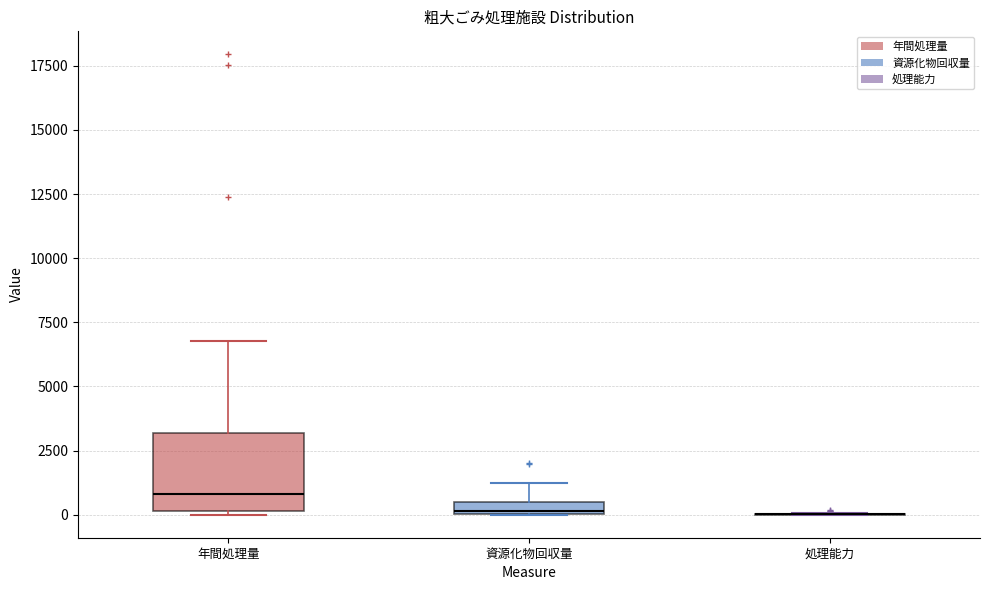

Comparing the boxes themselves (not the whiskers), which one is the tallest?

年間処理量